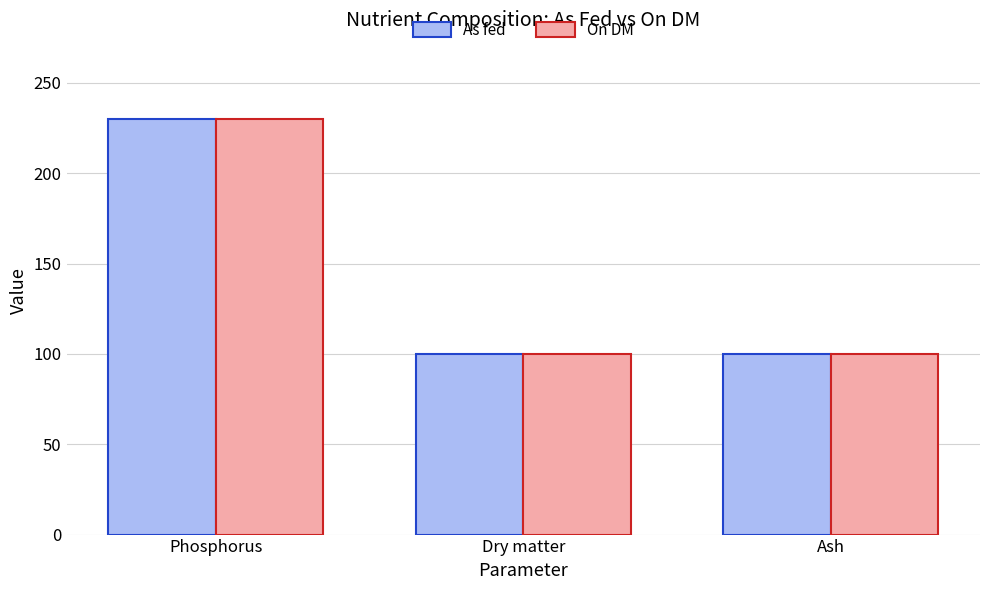

What is the sum of the As fed values at Ash and Phosphorus?

329.9